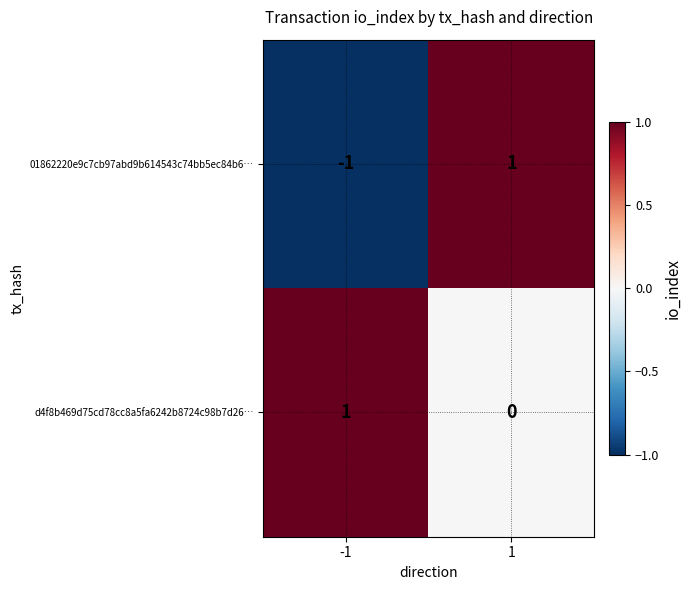

Which series has the widest spread of values?

01862220e9c7cb97abd9b614543c74bb5ec84b6…